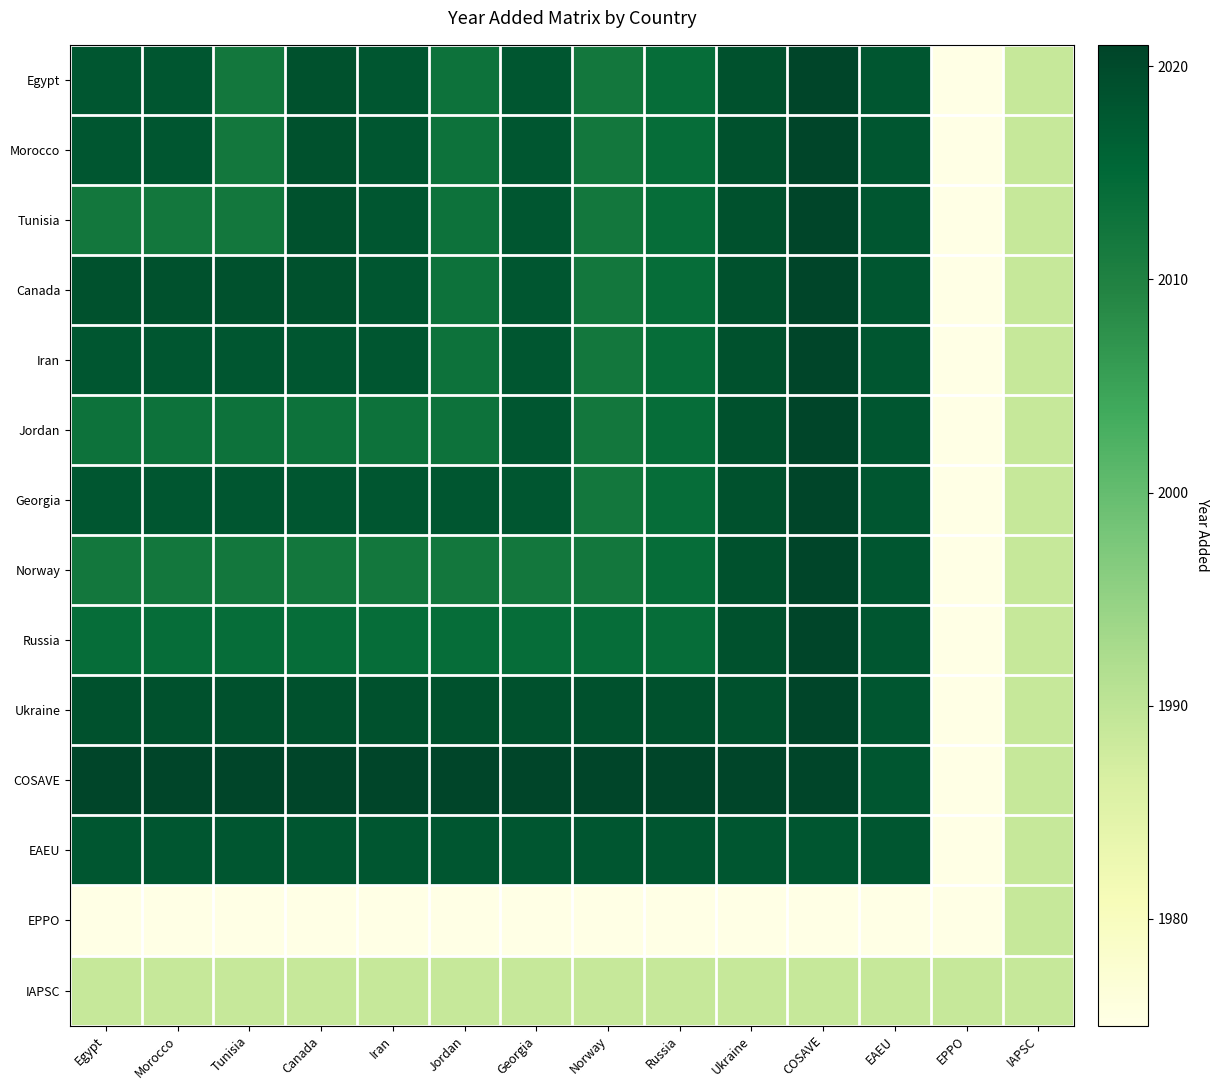

Which series has the largest total across all categories?

COSAVE